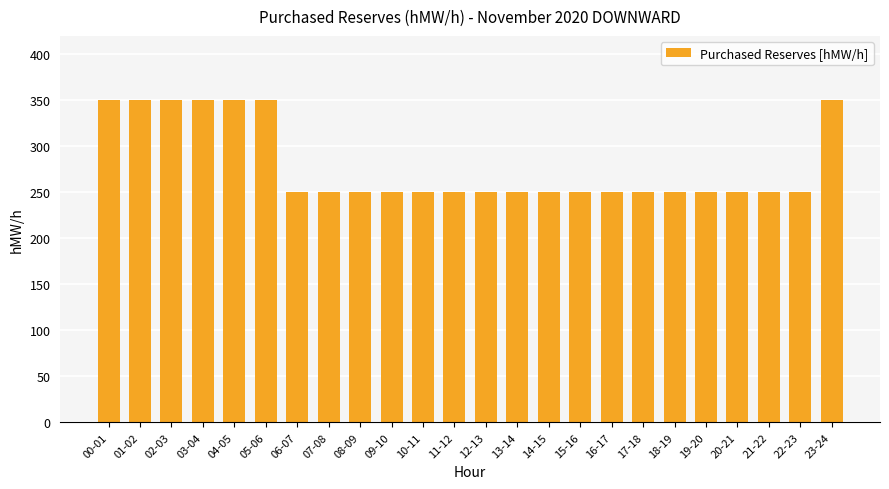

What is the greatest value displayed?

350